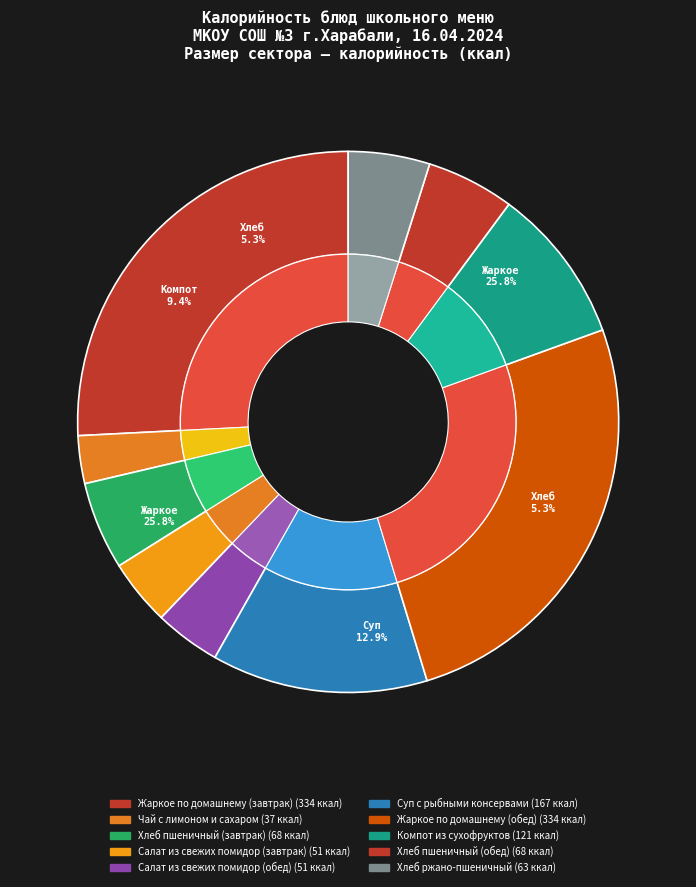

To the nearest percent, what percentage of the pie is Компот из сухофруктов?

9%